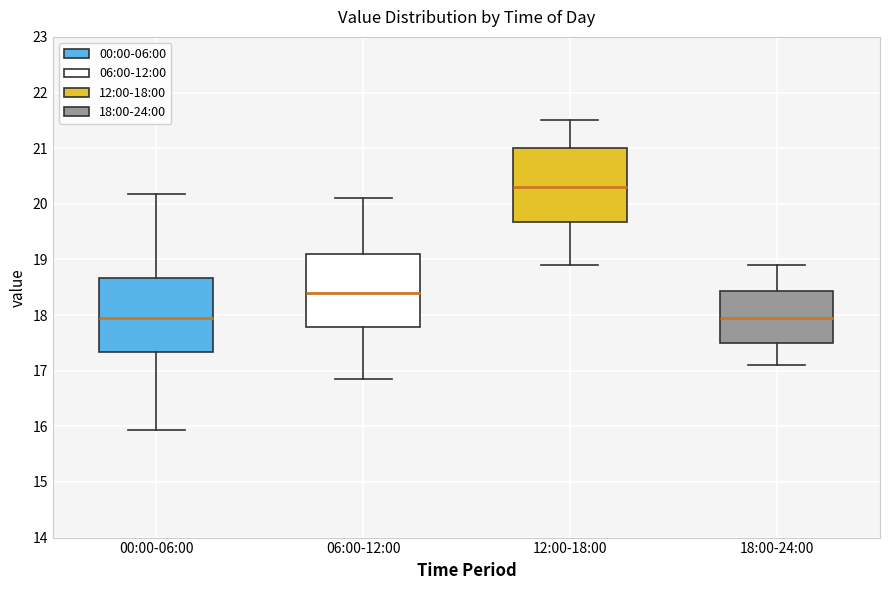

Reading left to right, transcribe this box plot: for each box, give where its median line is, the range the box spans, and where its two whiskers end, as read against the y-axis. The values are not printed on the chart, so give them approximately, as read against the axis.

00:00-06:00: median 18.0, box 17.3 to 18.7, whiskers 15.9 to 20.2
06:00-12:00: median 18.4, box 17.8 to 19.1, whiskers 16.9 to 20.1
12:00-18:00: median 20.3, box 19.7 to 21.0, whiskers 18.9 to 21.5
18:00-24:00: median 18.0, box 17.5 to 18.4, whiskers 17.1 to 18.9